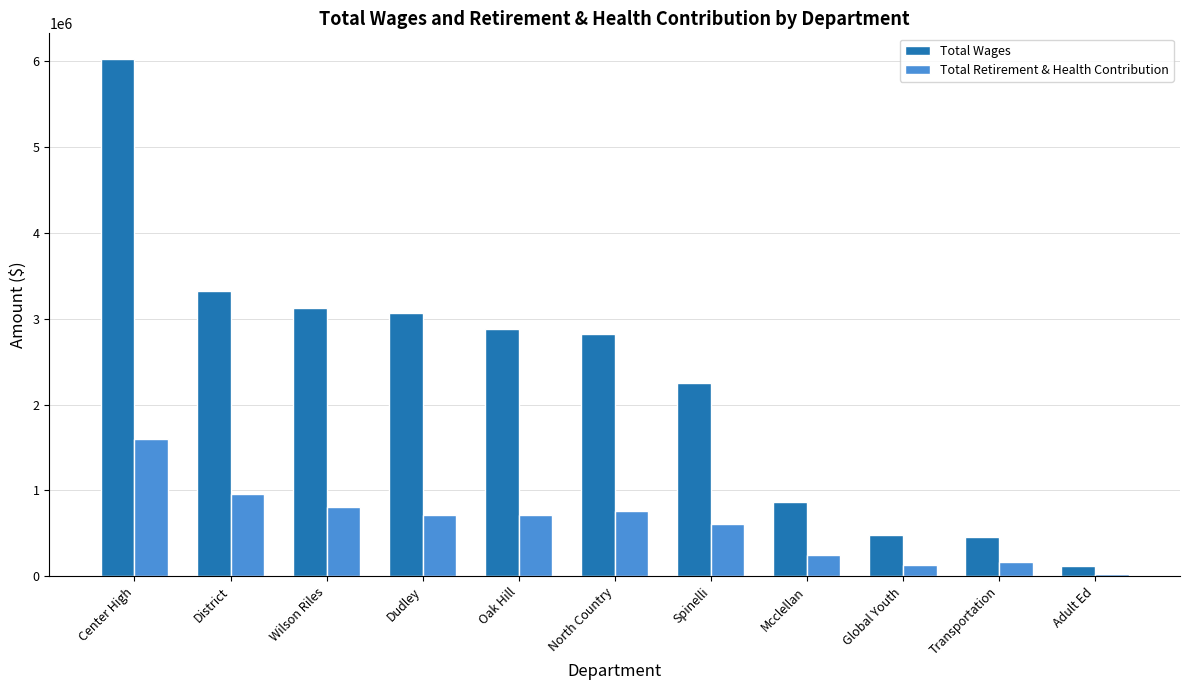

What is the label of the 5th bar from the right?

Spinelli